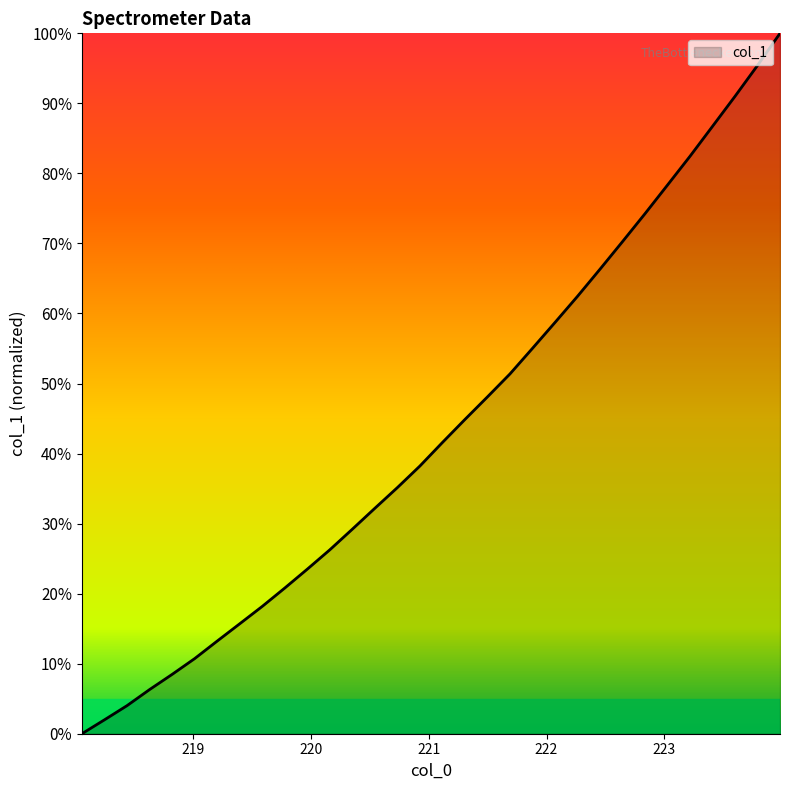

What is the average value?

43.5